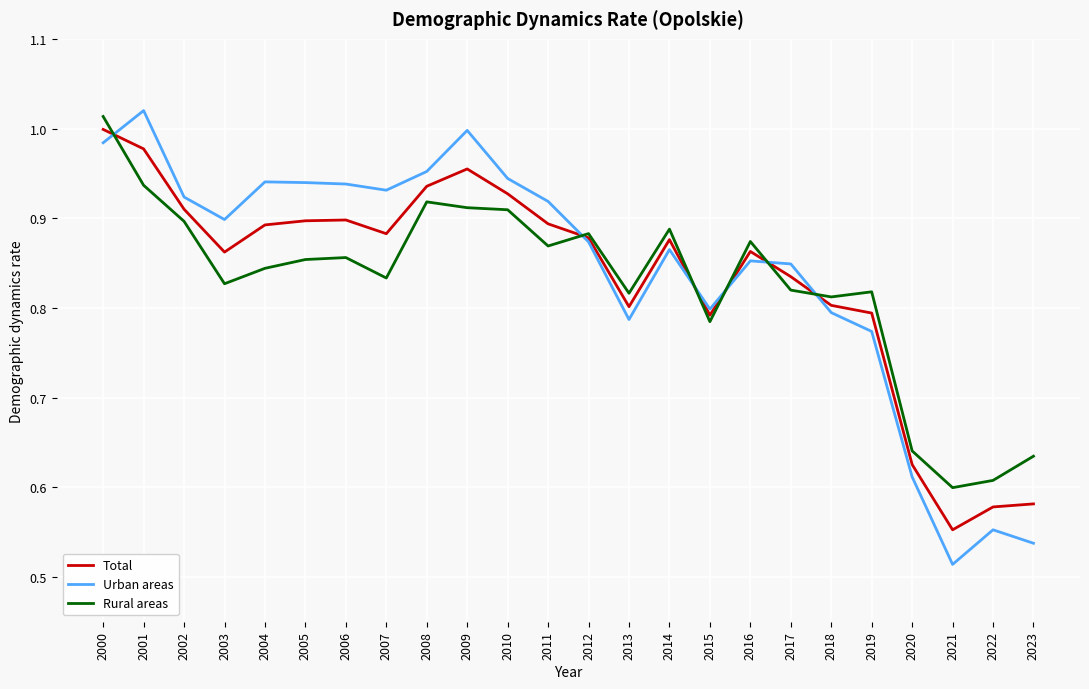

Which category has the highest value in the Urban areas series?

2001